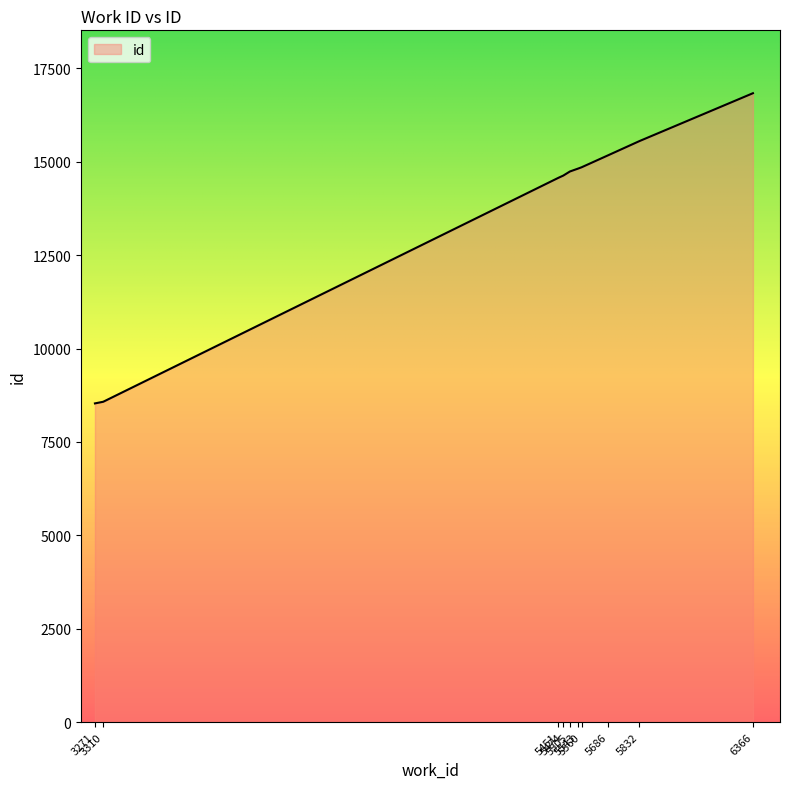

What is the greatest value displayed?

16837